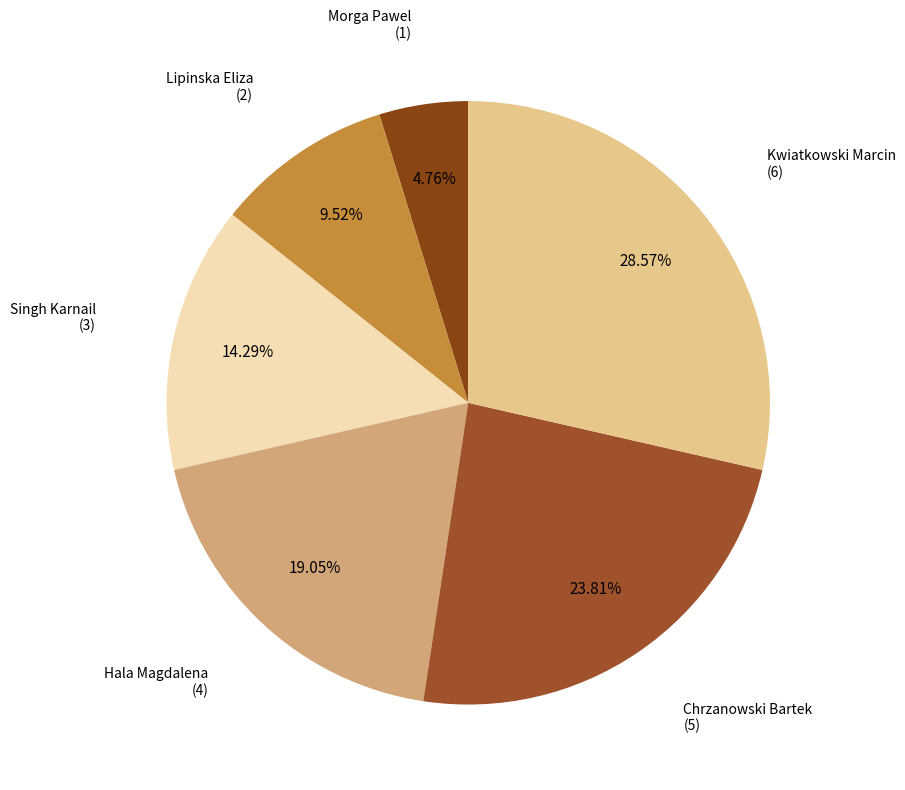

To the nearest percent, what percentage of the pie is Singh Karnail?

14%